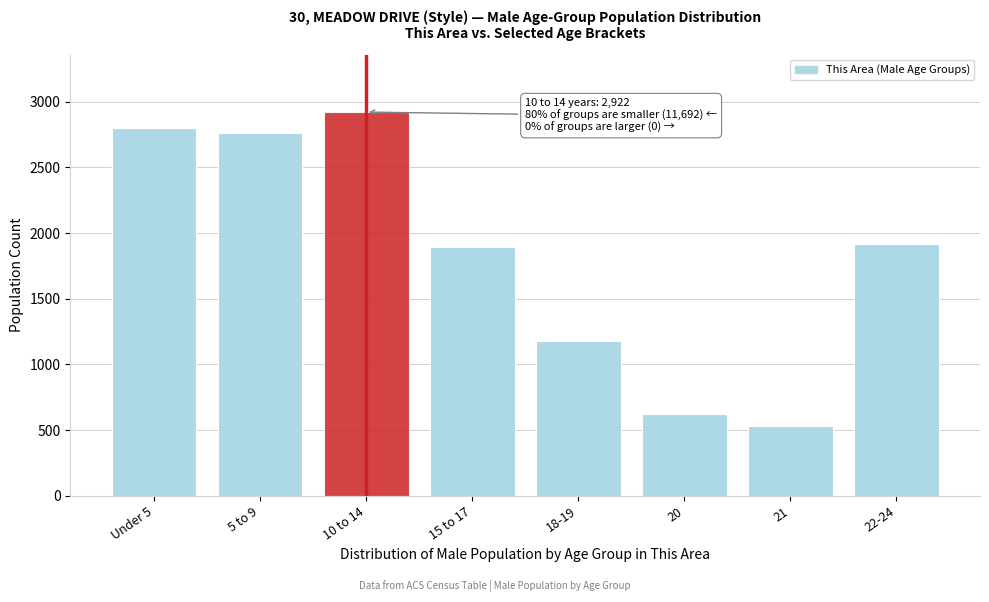

Reading left to right, what are all the values shown in this chart?

Under 5=2799	5 to 9=2761	10 to 14=2922	15 to 17=1893	18-19=1176	20=619	21=530	22-24=1914